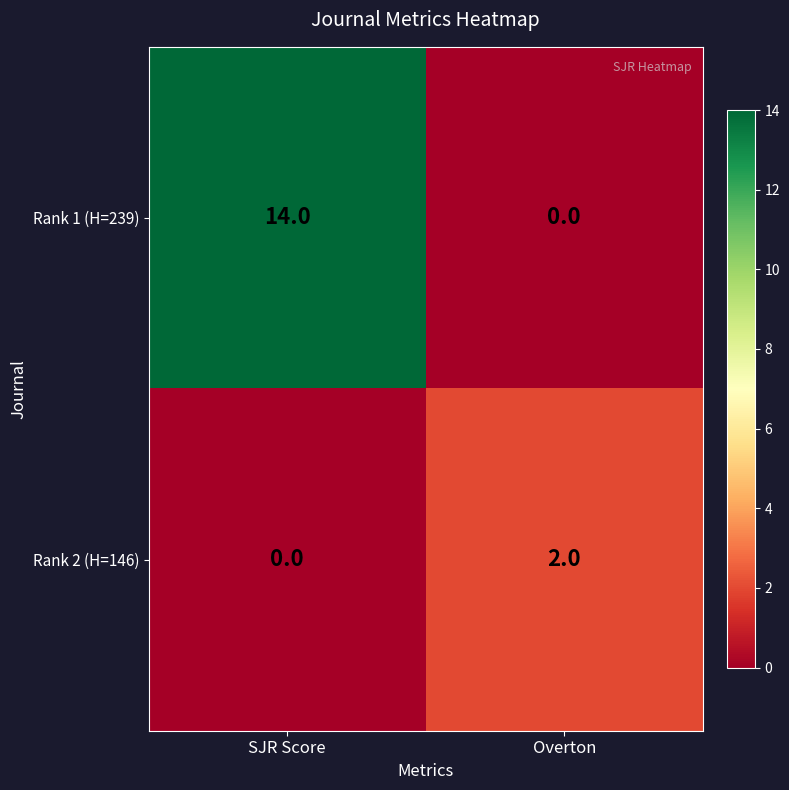

What is the maximum value shown in the chart?

14